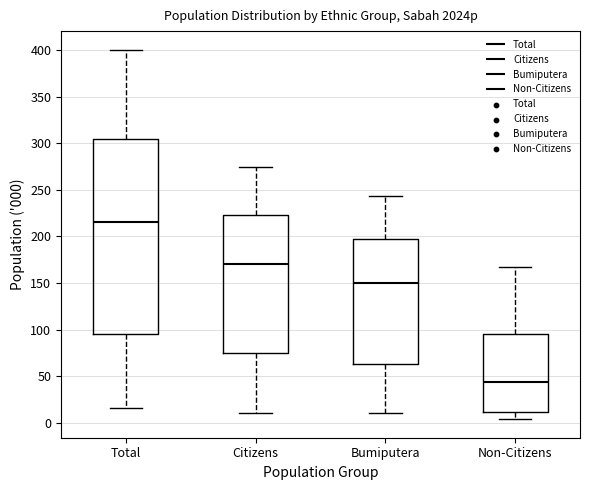

Comparing the boxes themselves (not the whiskers), which one is the tallest?

Total